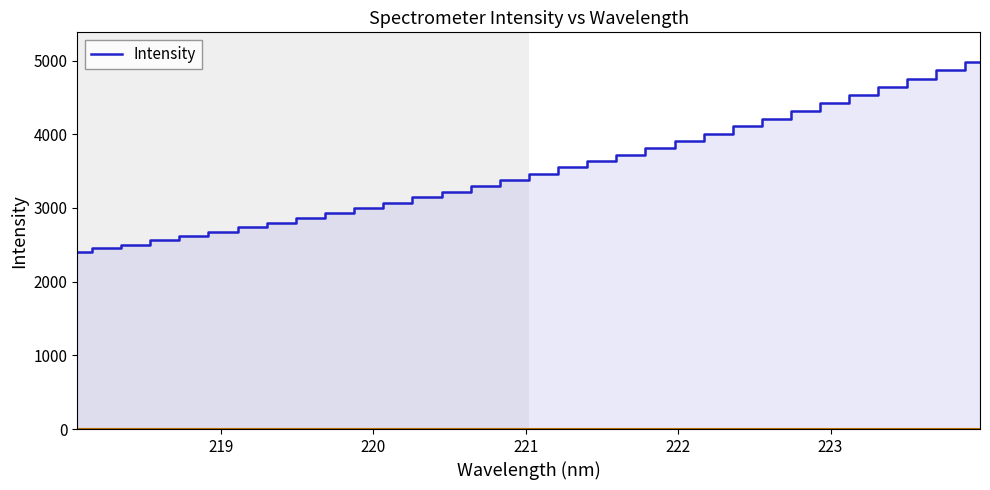

What is the smallest value displayed?

2401.0